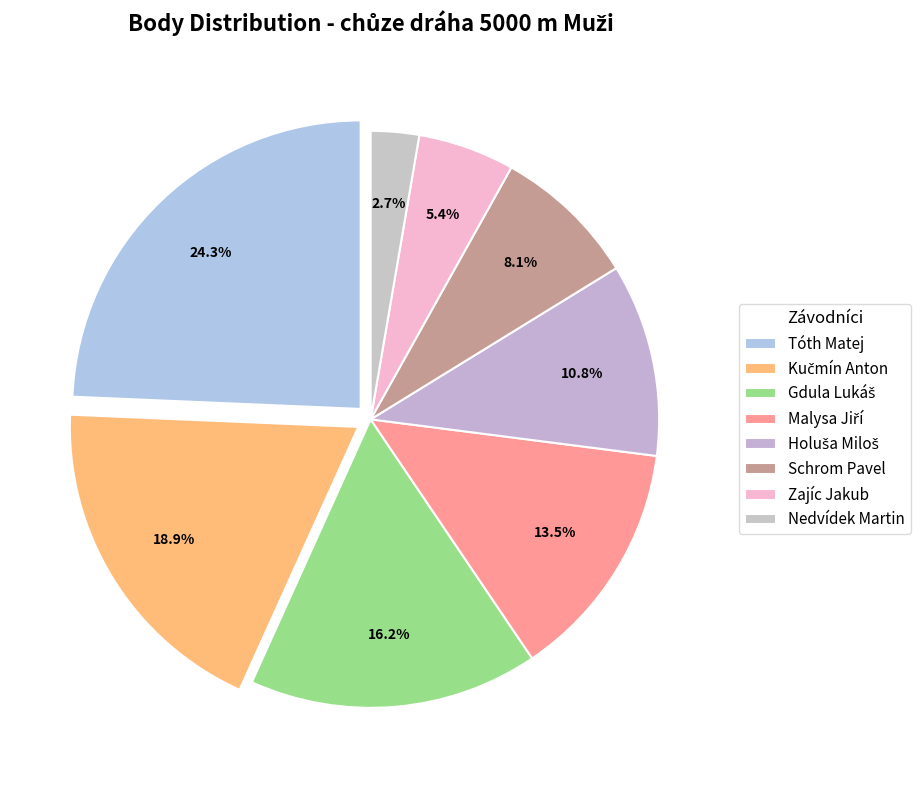

What is the change in value from Tóth Matej to Nedvídek Martin?

-8